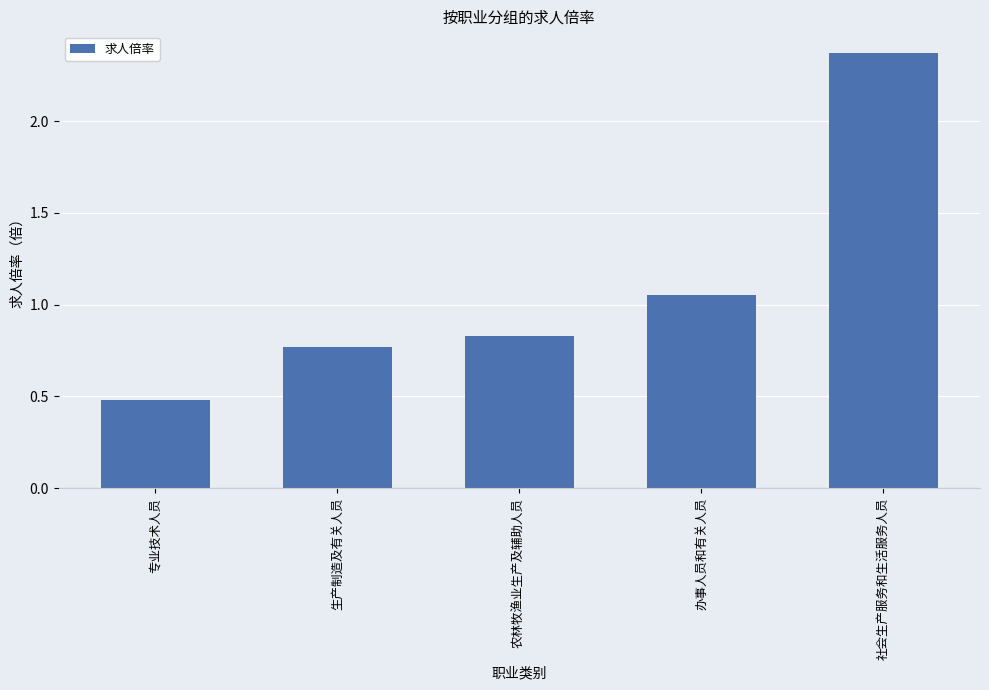

What is the sum of all values?

5.5